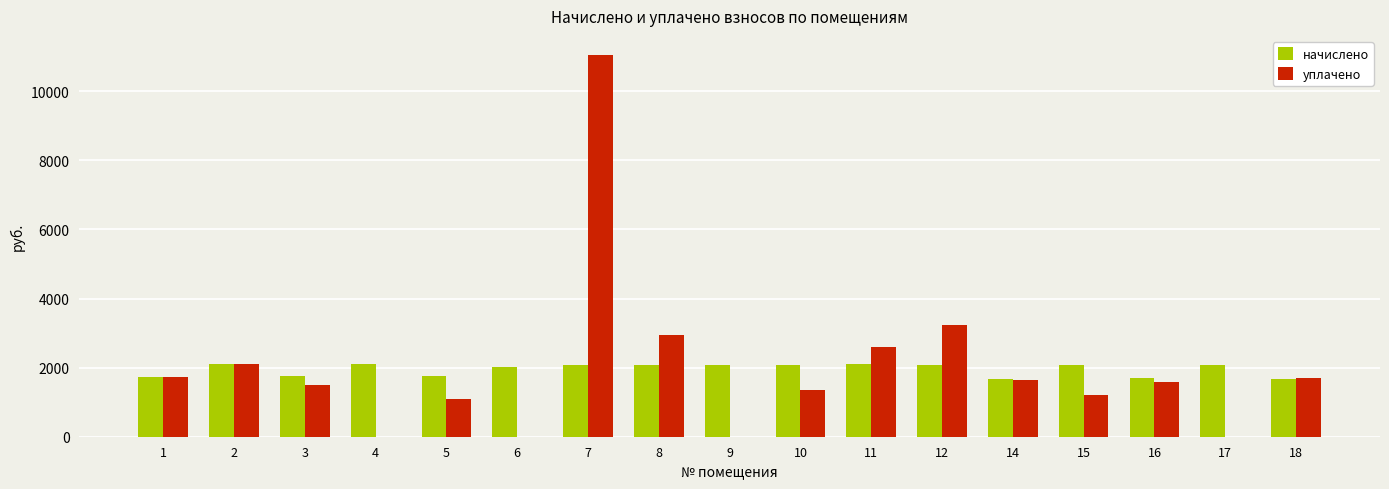

What is the sum of all начислено values?

33142.2